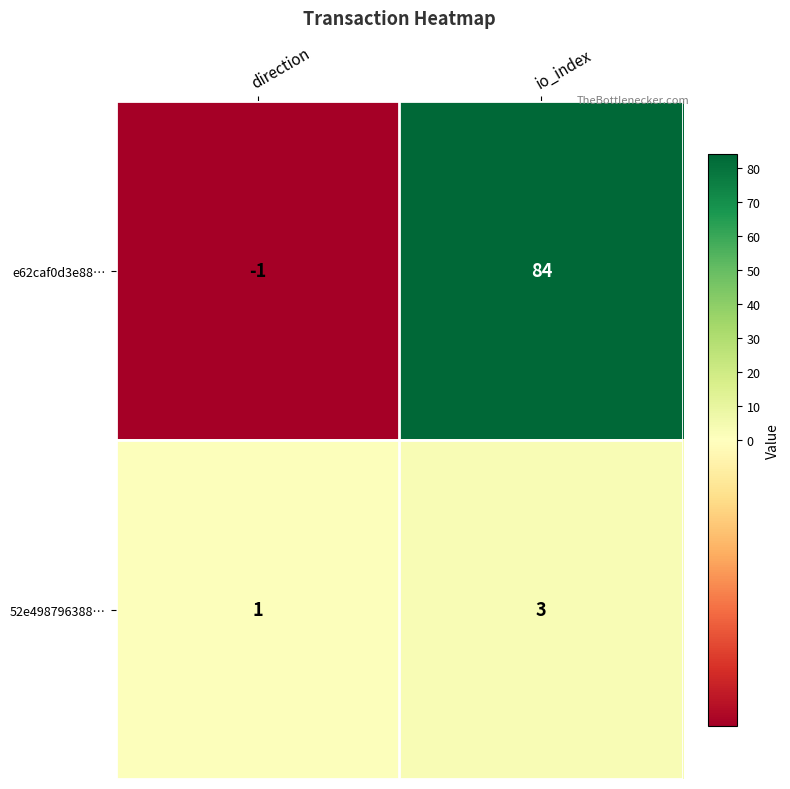

Which series changed the most between direction and io_index?

e62caf0d3e88…